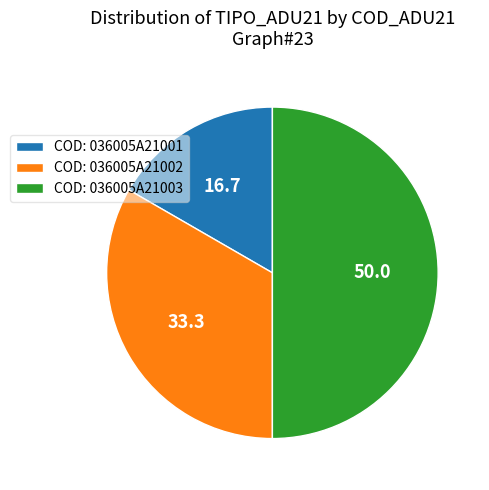

How many segments does this pie chart have?

3